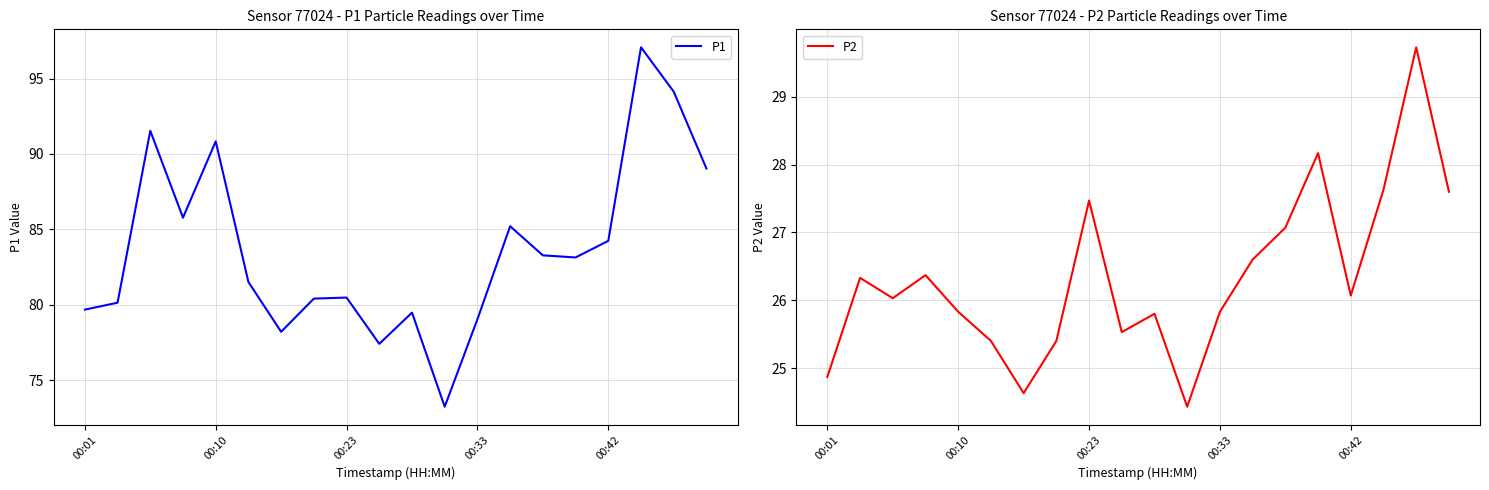

What is the maximum value for P1?

97.1